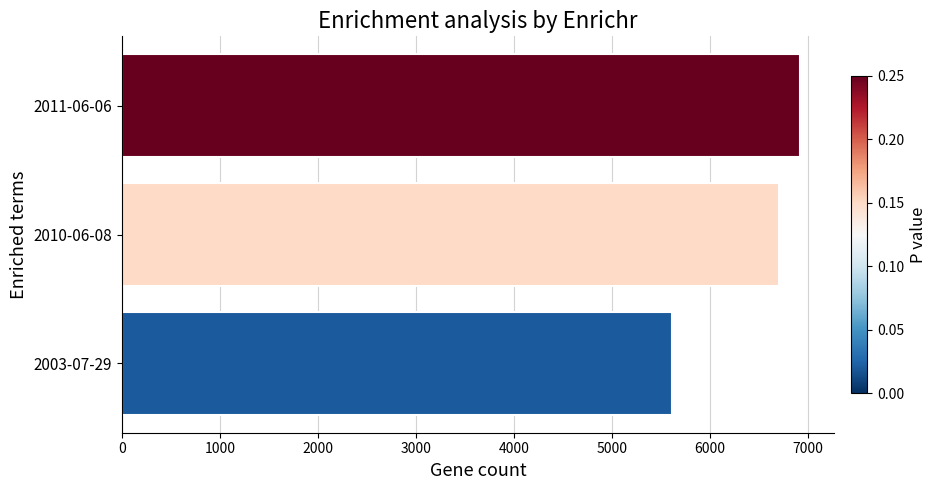

Which has a higher value, 2010-06-08 or 2003-07-29?

2010-06-08